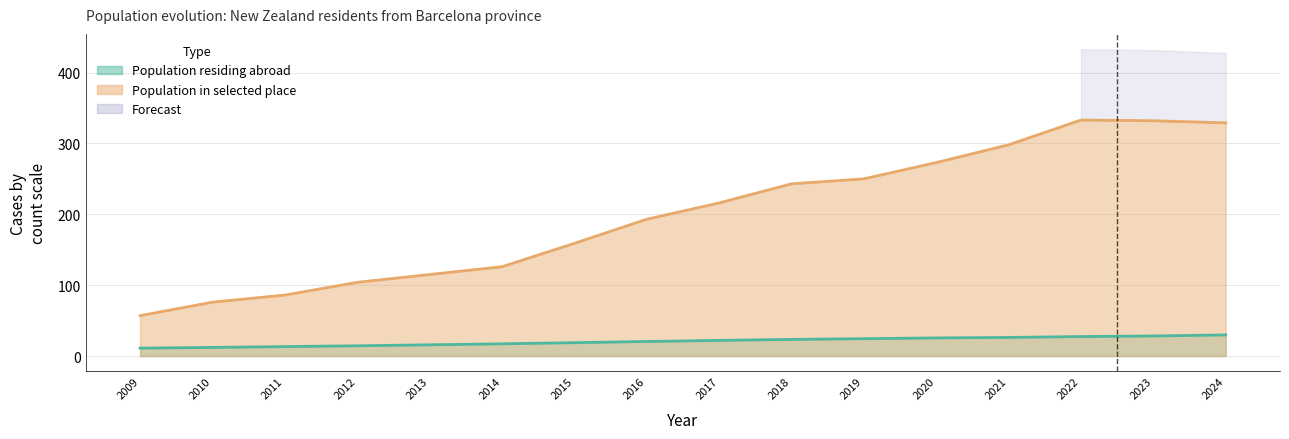

What is the average value of the Population in selected place series?

199.4